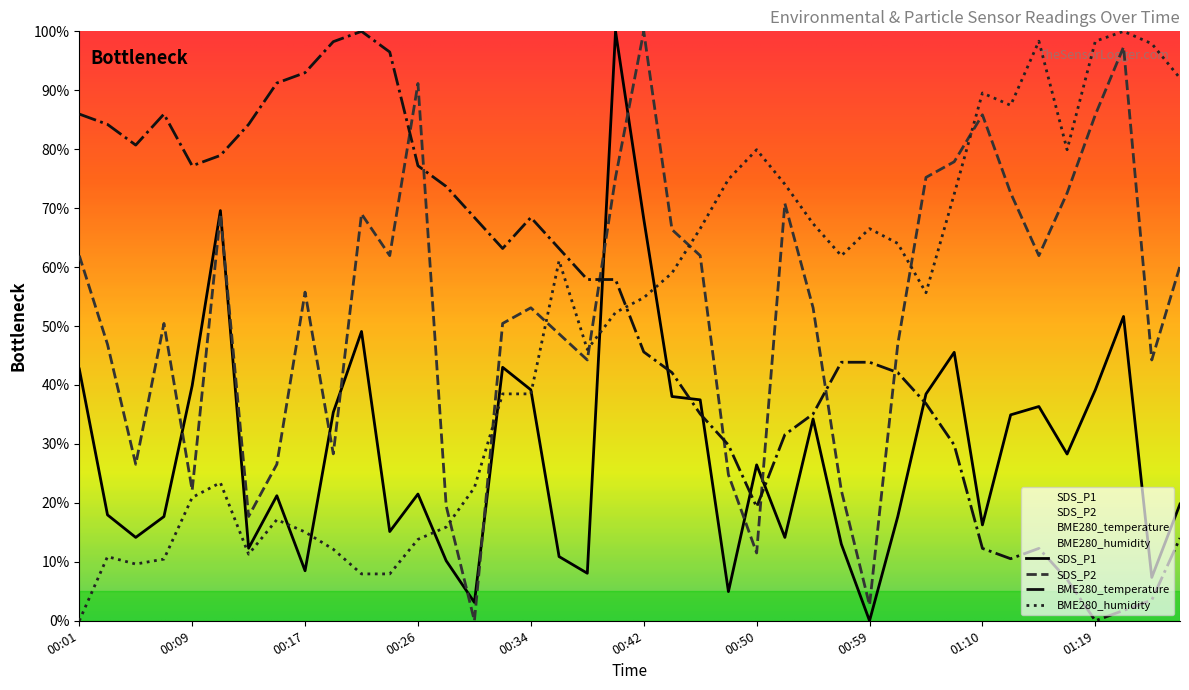

Is it true that BME280_temperature equals 91.2 at 00:15?

True